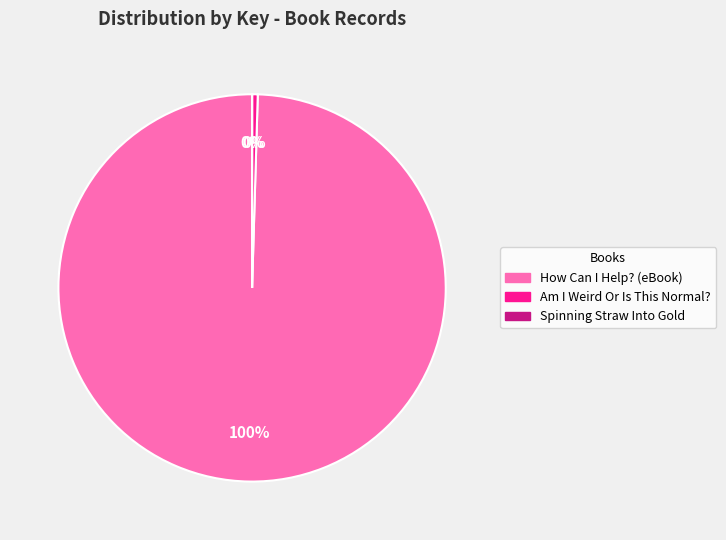

To the nearest percent, what is the average slice percentage?

33%